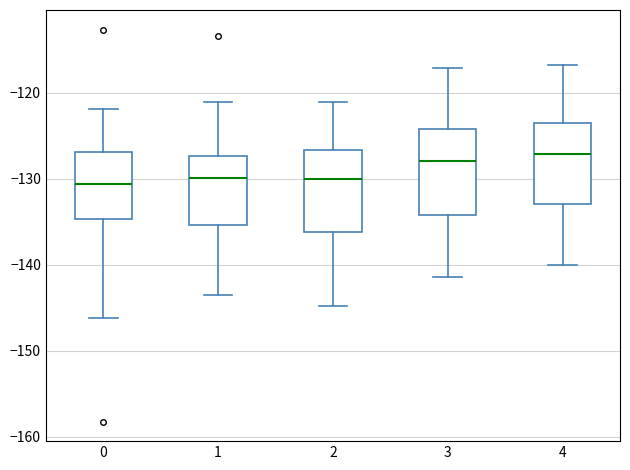

Reading left to right, read every box against the y-axis: the position of its median line, the range the box covers, and the ends of its whiskers. The values are not printed on the chart, so give them approximately, as read against the axis.

0: median -131, box -135 to -127, whiskers -146 to -122
1: median -130, box -135 to -127, whiskers -143 to -121
2: median -130, box -136 to -127, whiskers -145 to -121
3: median -128, box -134 to -124, whiskers -141 to -117
4: median -127, box -133 to -124, whiskers -140 to -117